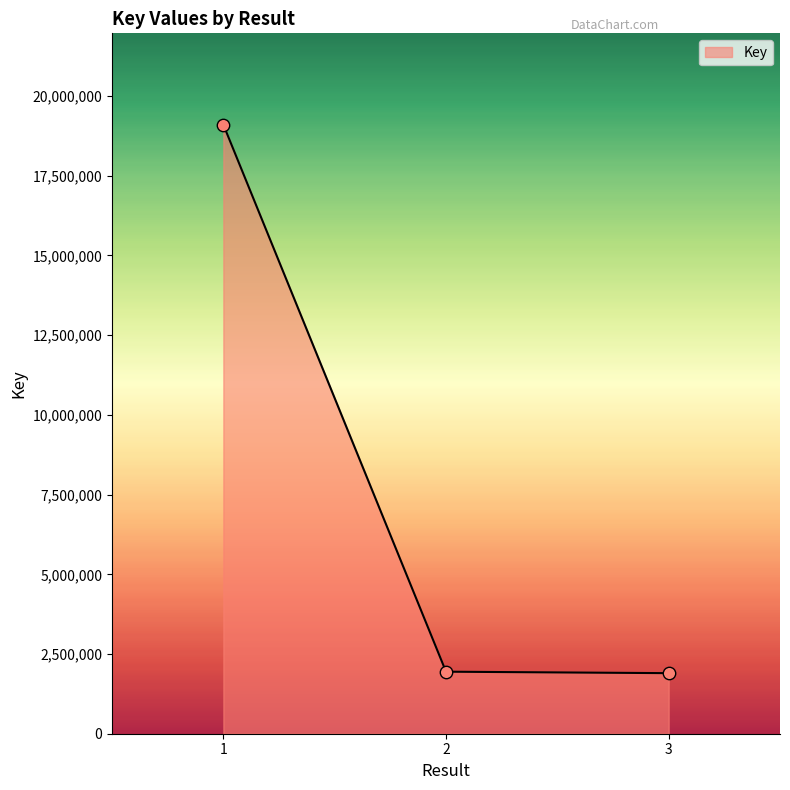

Which has a higher value, 1 or 2?

1